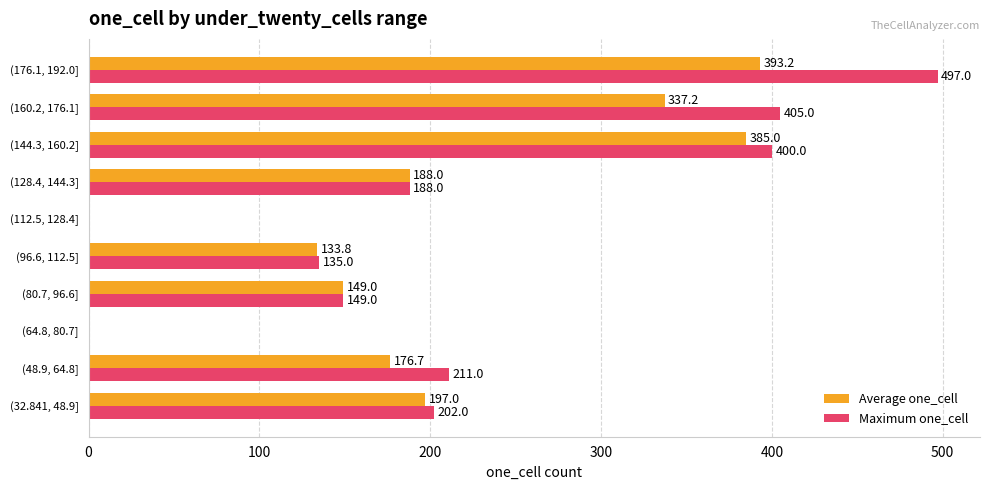

Which category has the highest value across all series?

(176.1, 192.0]